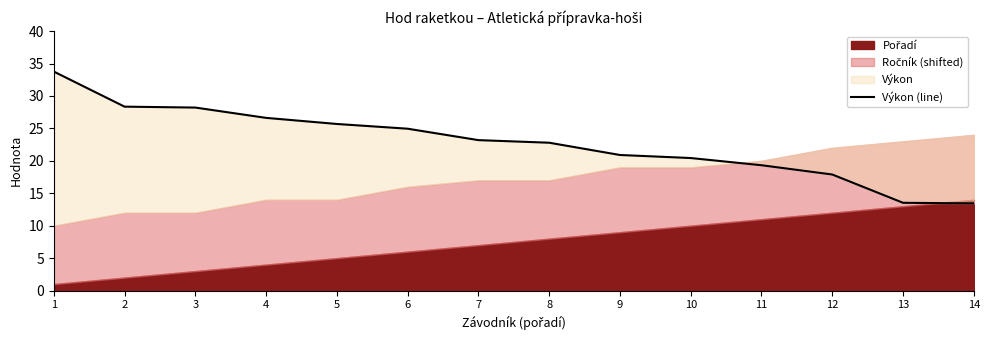

Is it true that the value at 8 is 22.8?

True